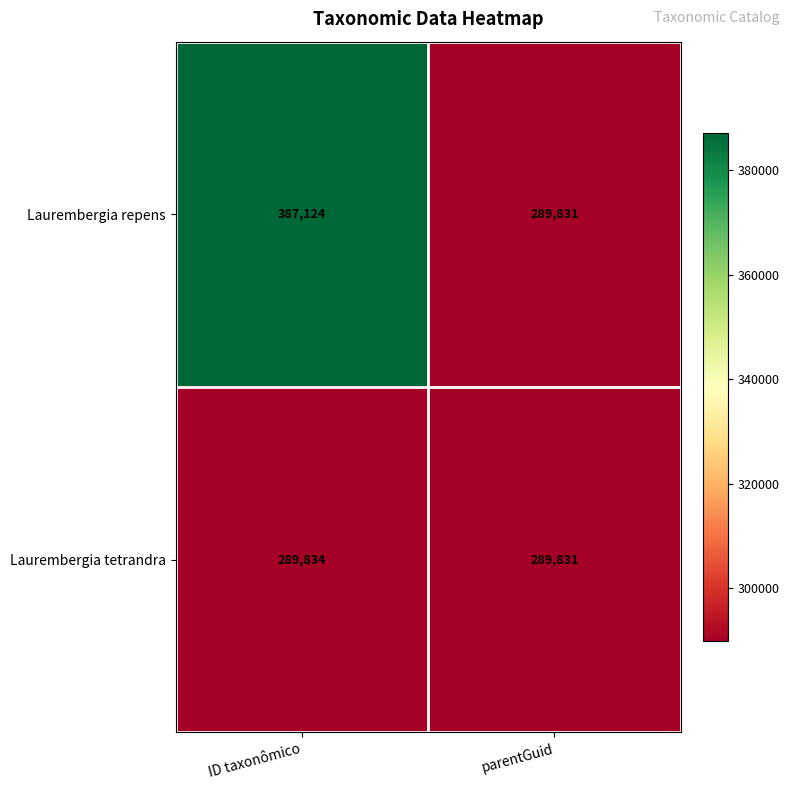

Reading left to right, what are all the values shown in this chart?

Laurembergia repens: 387124	289831
Laurembergia tetrandra: 289834	289831